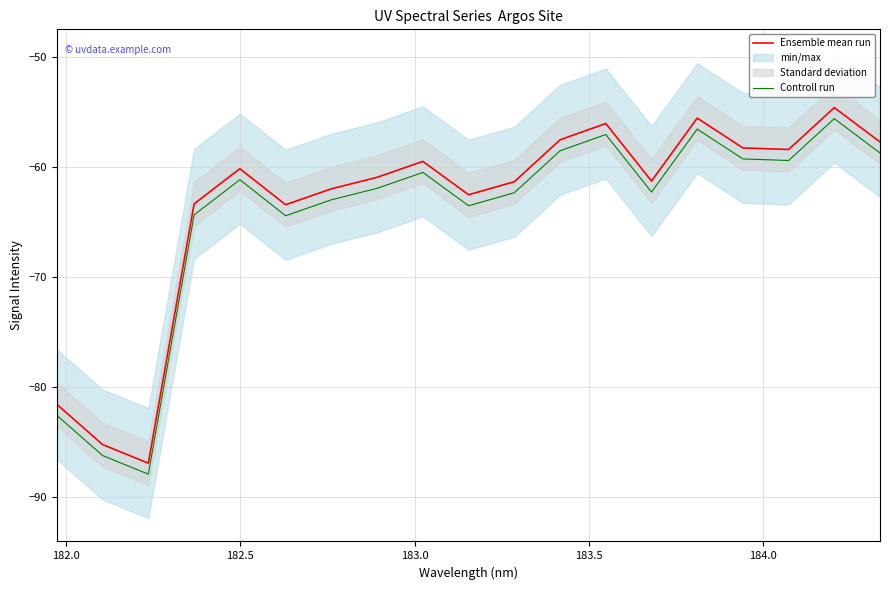

True or false: Ensemble mean run and Controll run intersect in this chart.

False